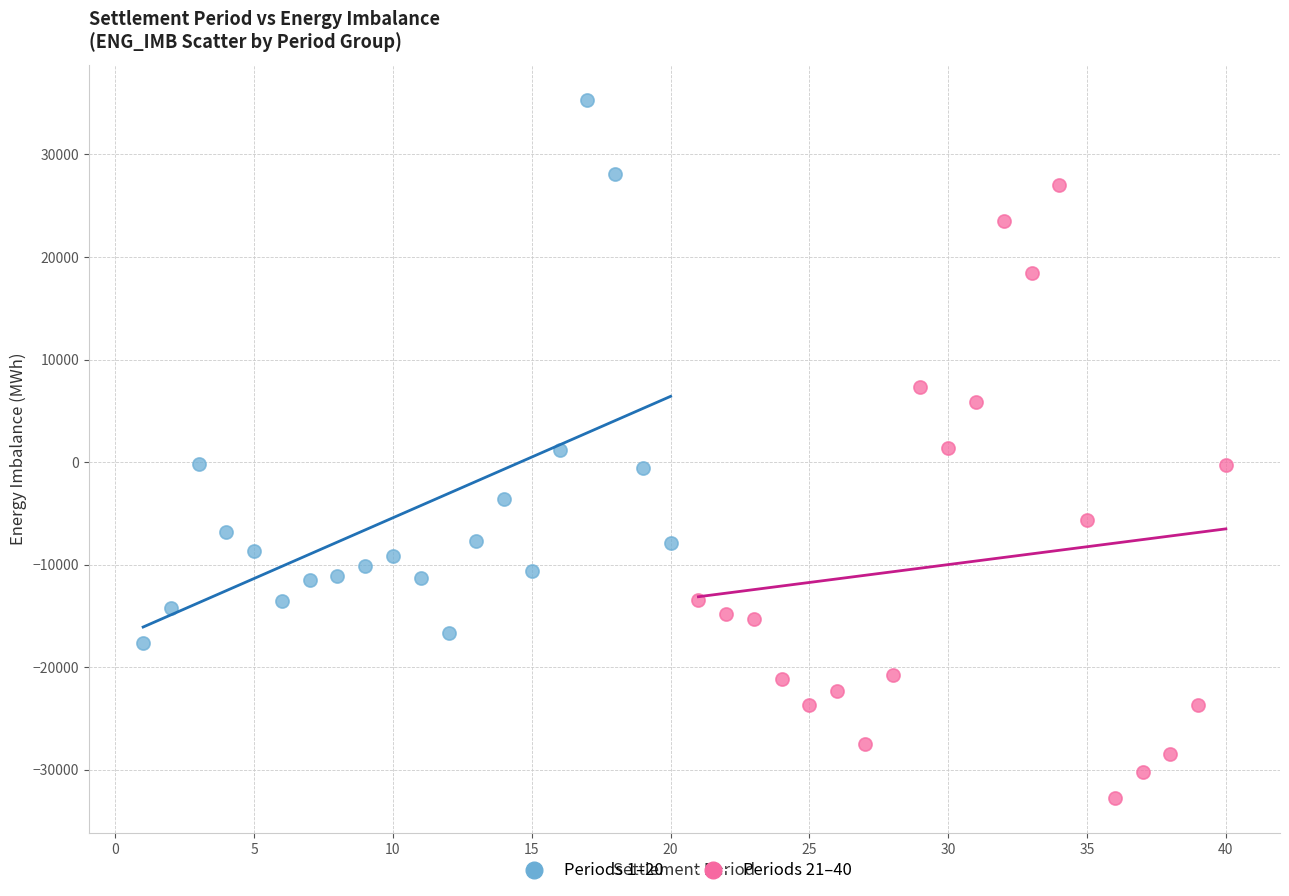

Which series contains the highest Y value?

Periods 1–20